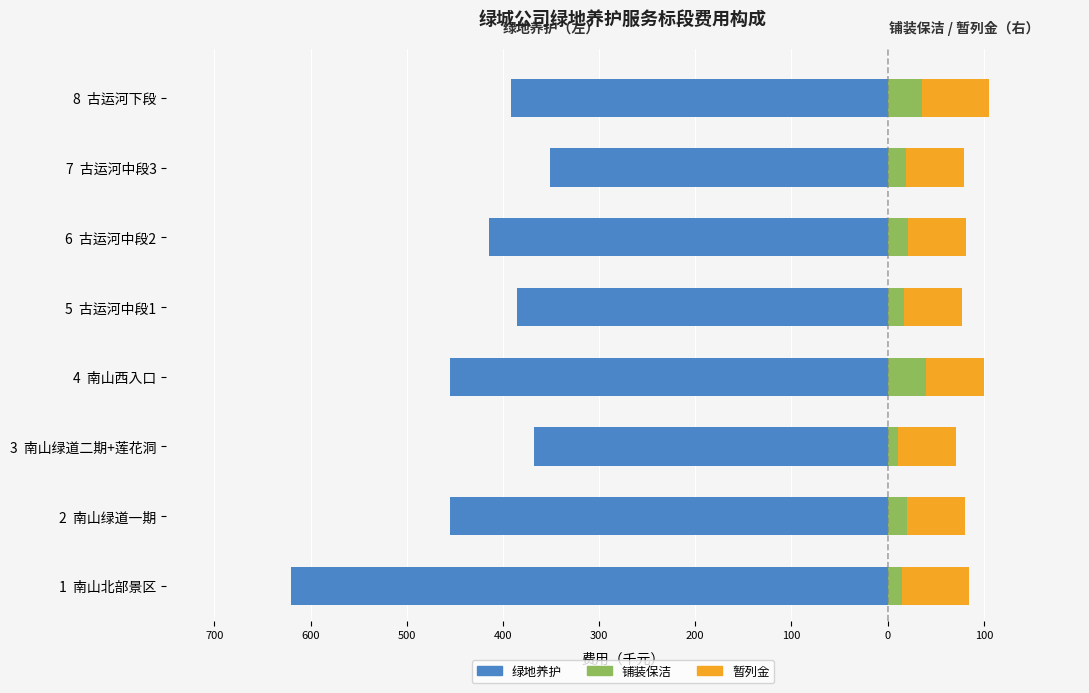

How many values in the 绿地养护 series exceed -391?

3